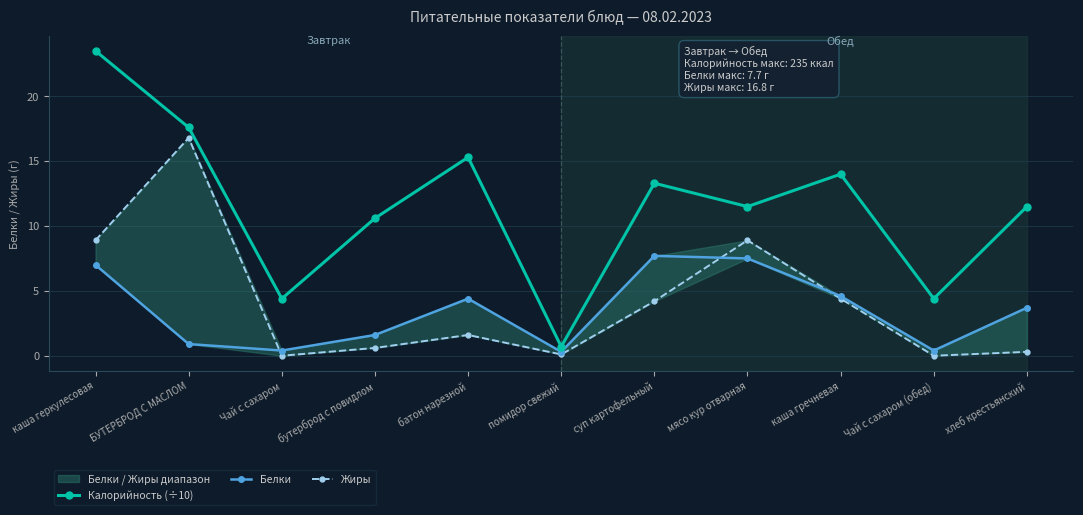

True or false: Жиры and Калорийность (÷10) cross at least once.

False